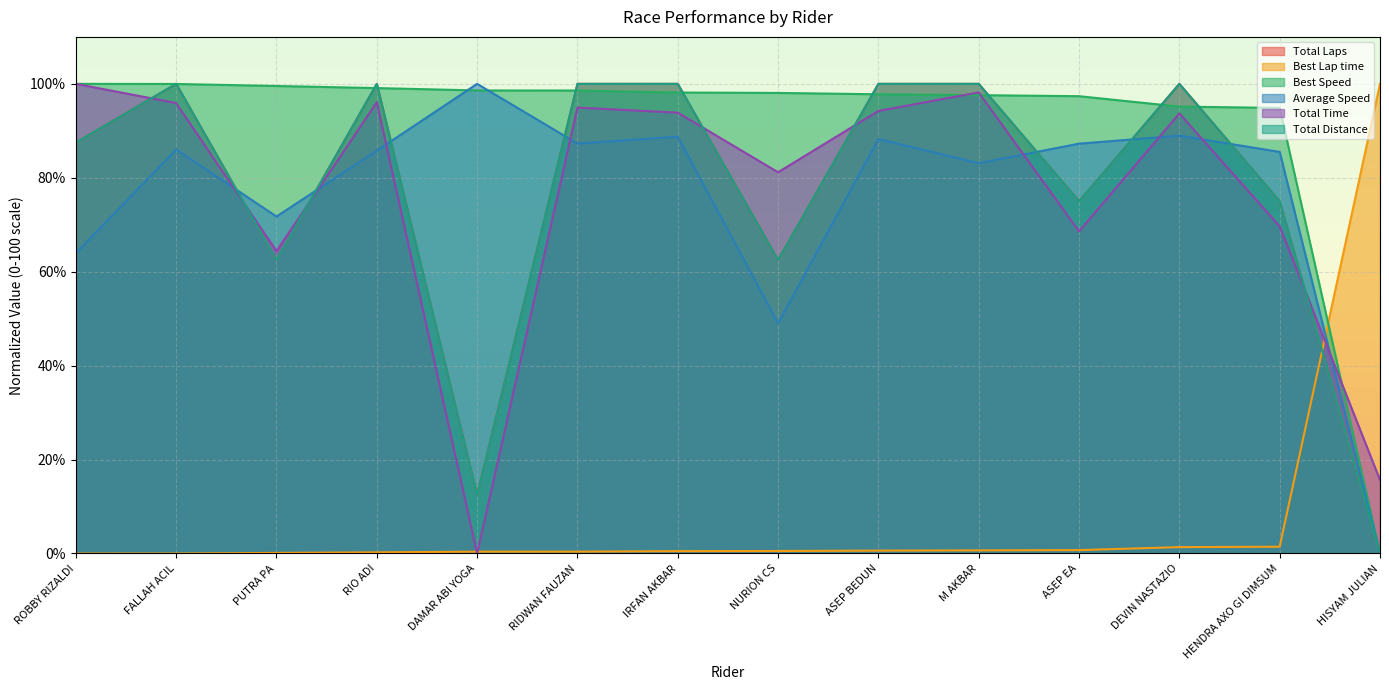

True or false: Total Distance has a value of 75.0 at ASEP EA.

True